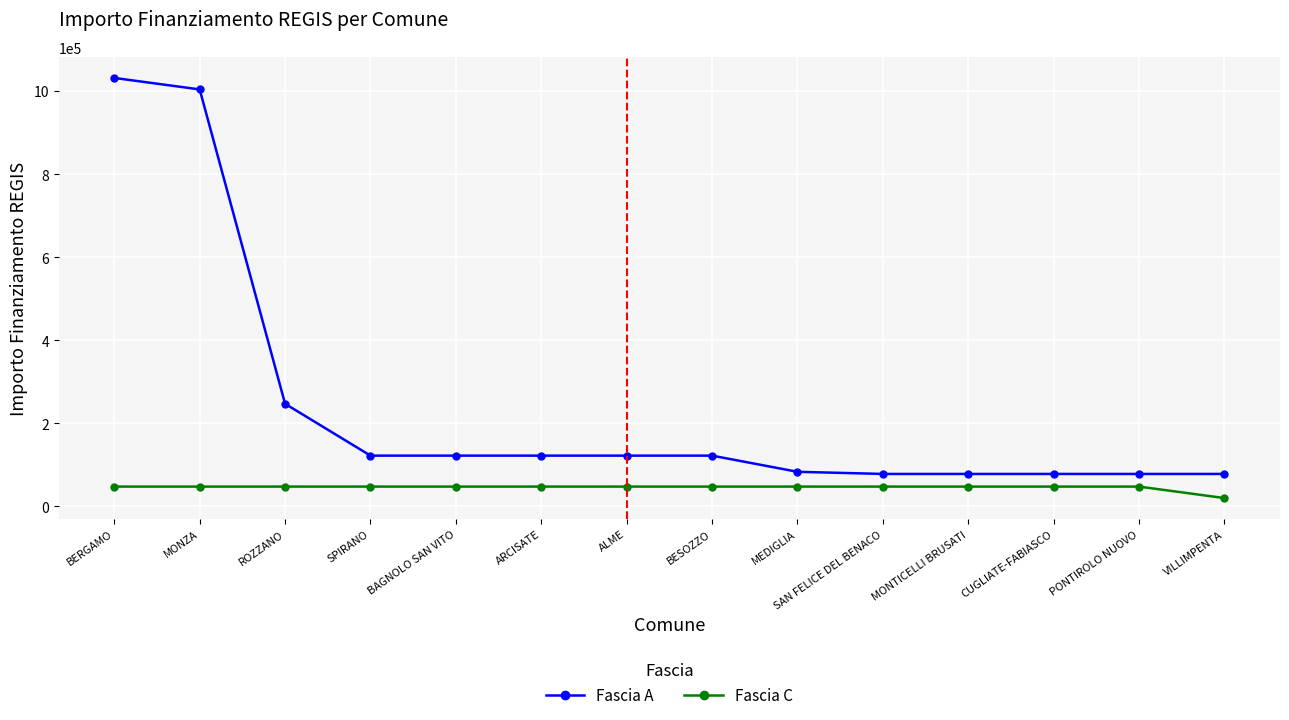

Is the value of Fascia C at ARCISATE greater than the value of Fascia A at SPIRANO?

No